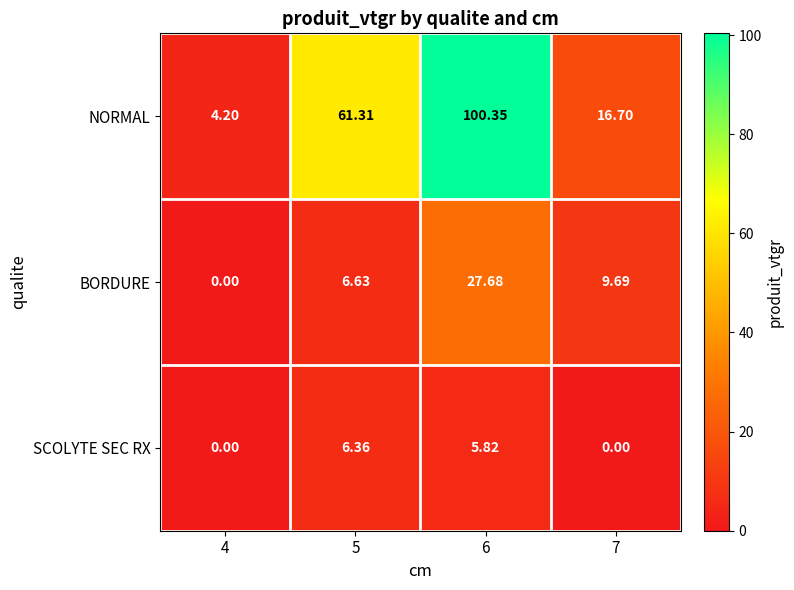

Which series has the largest total across all categories?

NORMAL